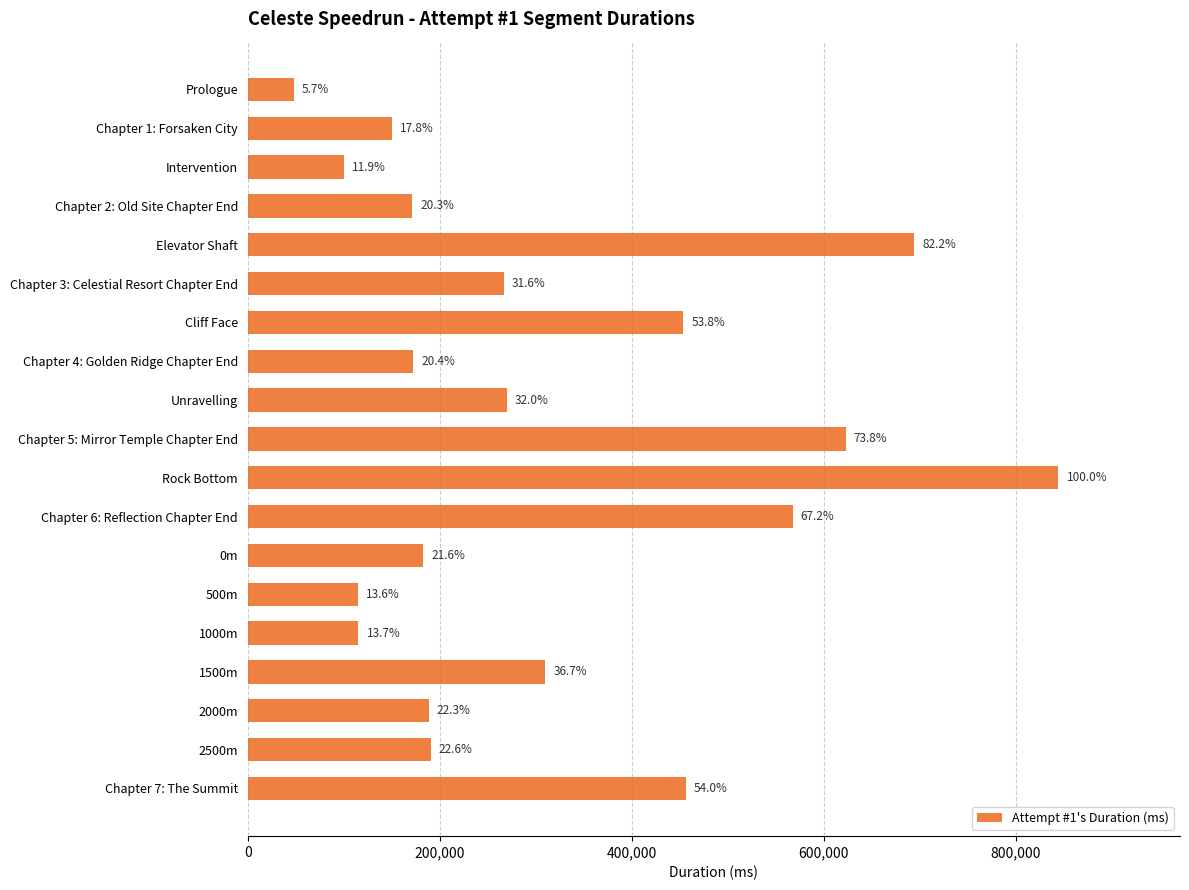

Where is the data nearest to the value 446046?

Cliff Face